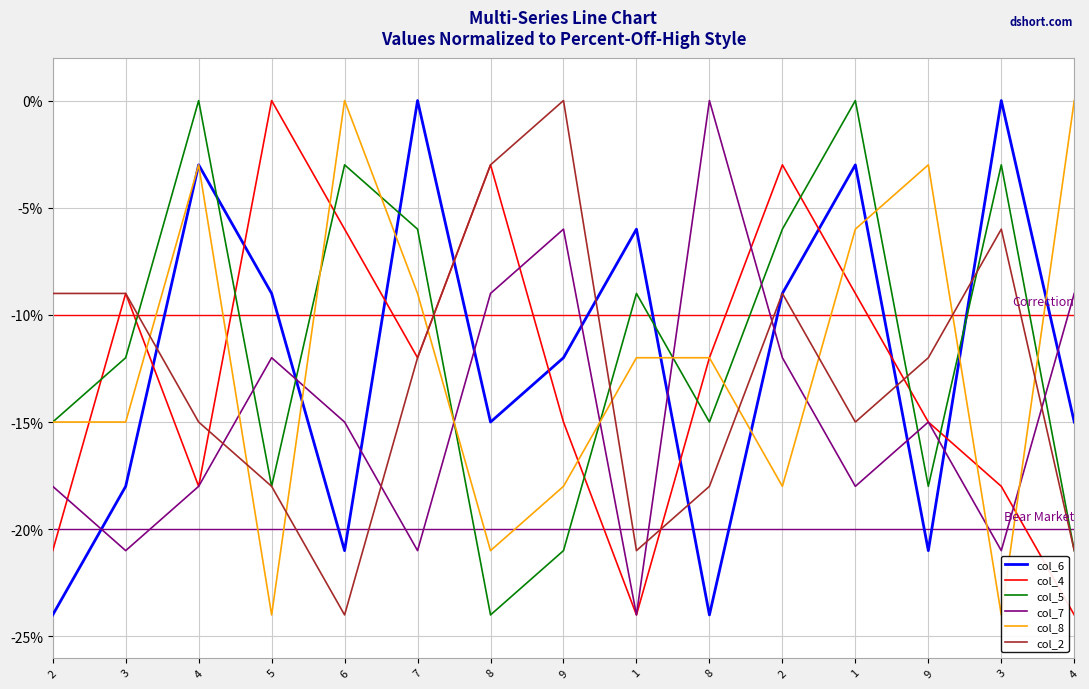

After their last crossing, which series has the higher values: col_5 or col_7?

col_7